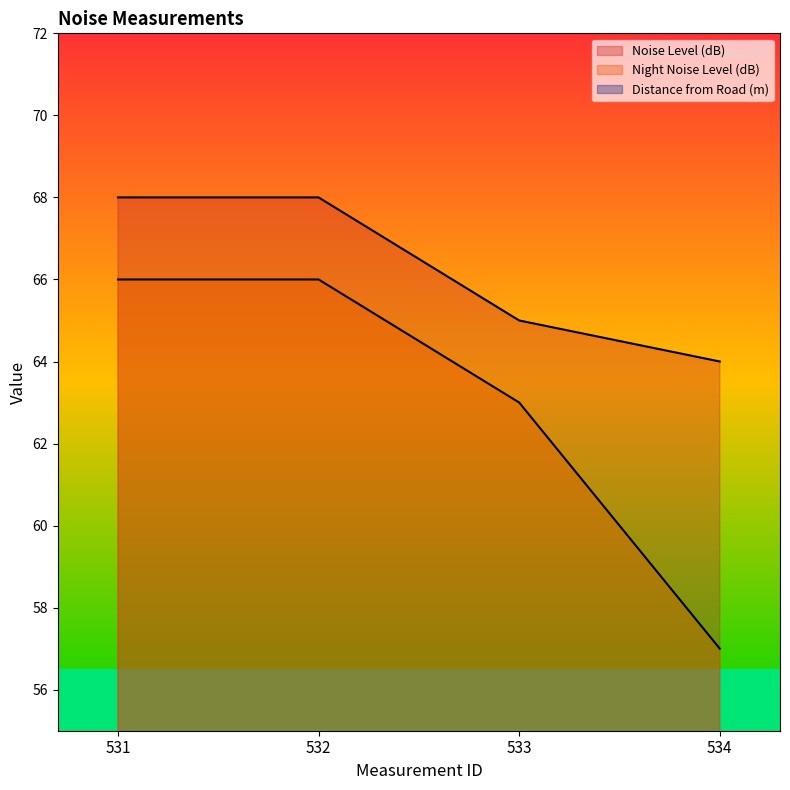

Is it true that Night Noise Level (dB) equals 66.0 at 532?

True